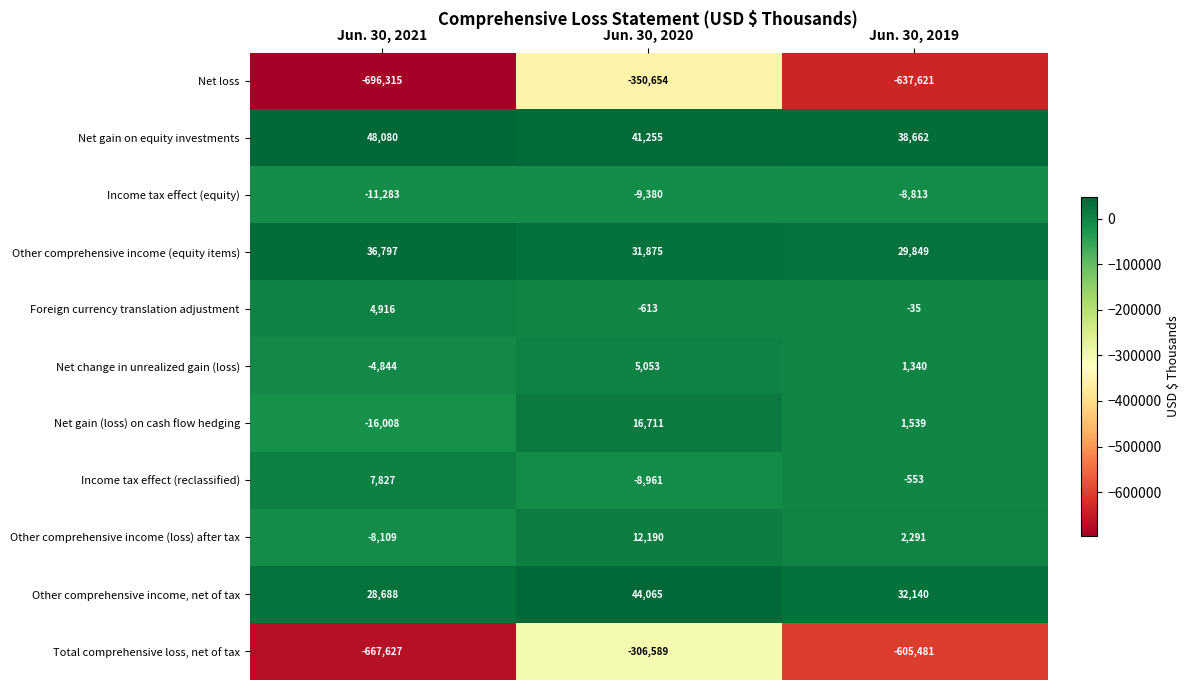

Which series has the largest total across all categories?

Net gain on equity investments